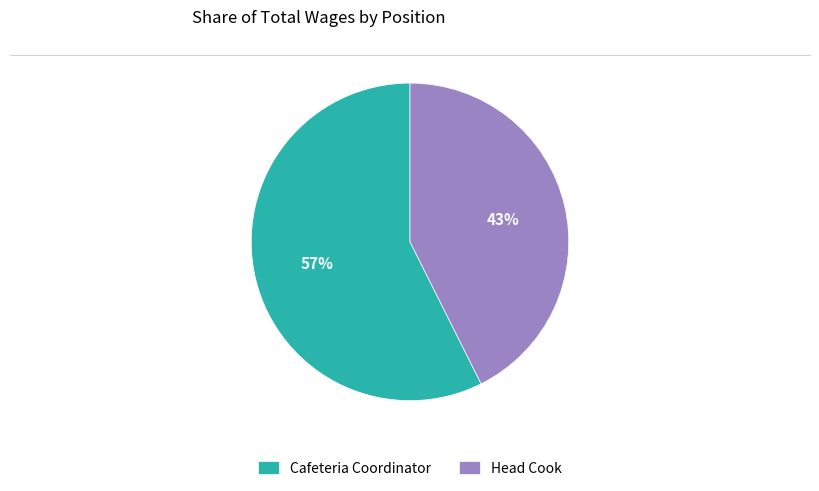

Between Head Cook and Cafeteria Coordinator, which is larger?

Cafeteria Coordinator